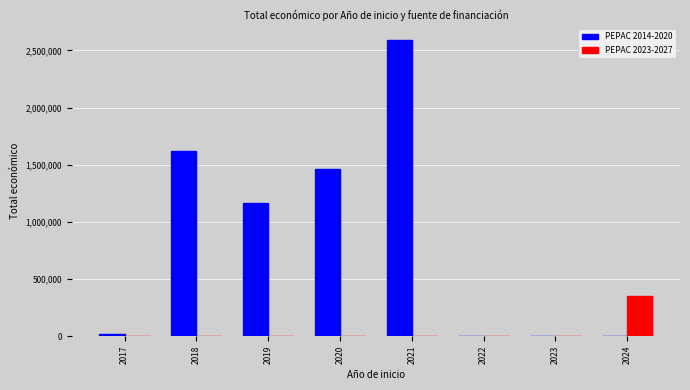

At which category does the chart reach its peak across all series?

2021